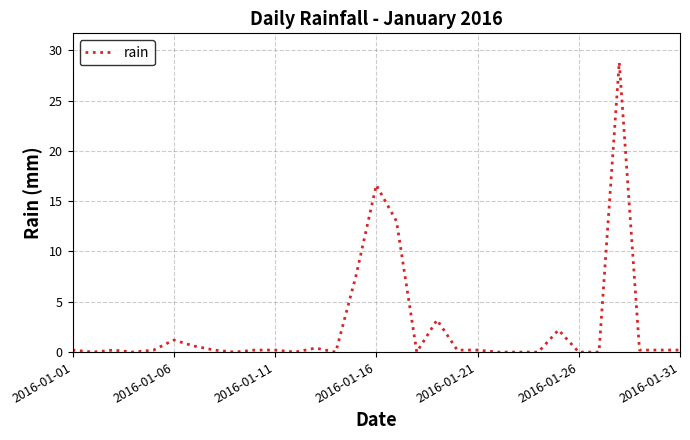

What is the maximum value shown in the chart?

28.8